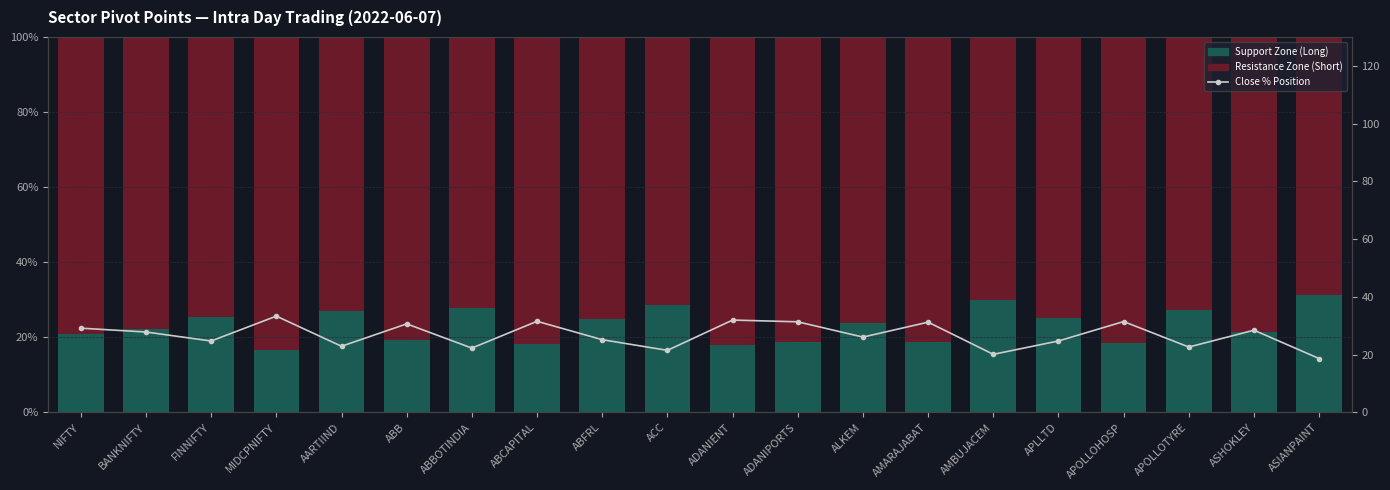

What value does the Close % Position series have at NIFTY?

29.2